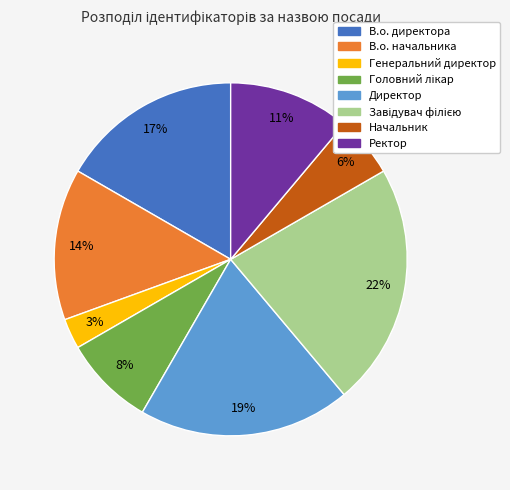

To the nearest percent, what percentage of the pie is Ректор?

11%